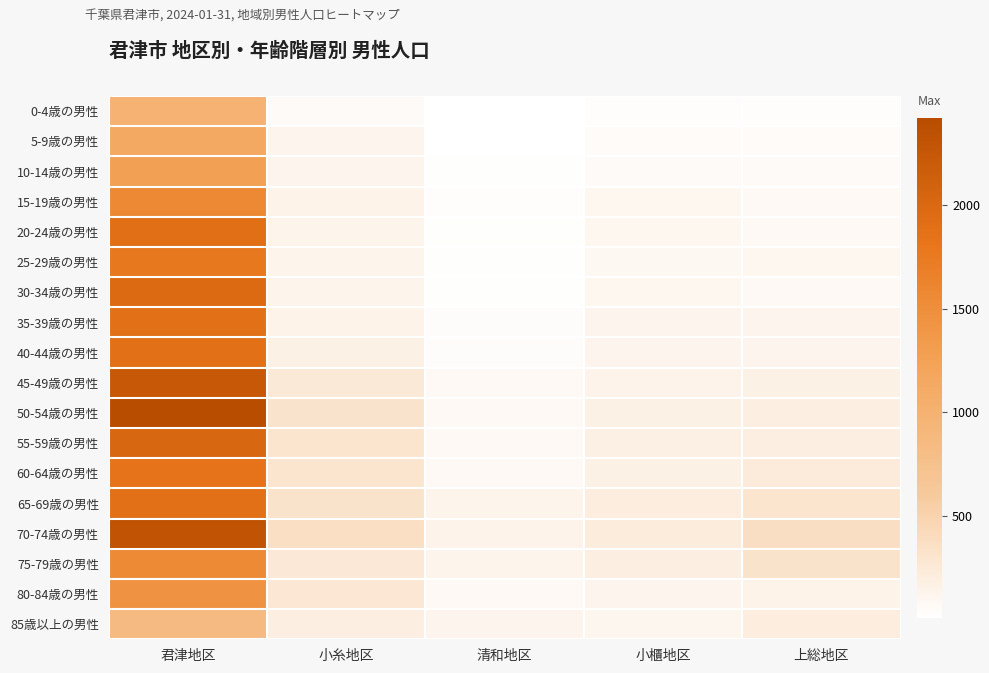

What is the total value across all series at 君津地区?

30909